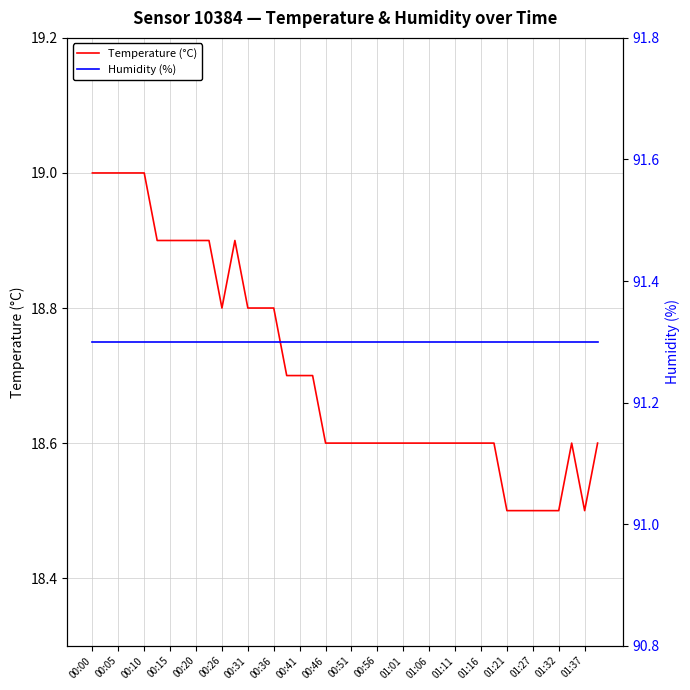

How many categories are shown in the chart?

40